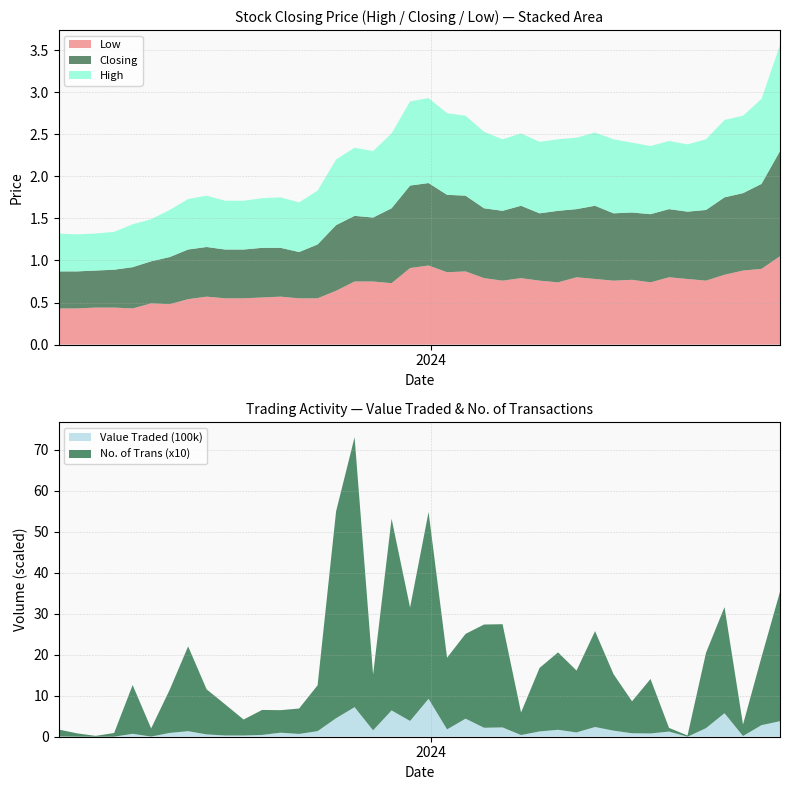

What is the highest value of the Value Traded (100k) series?

9.3